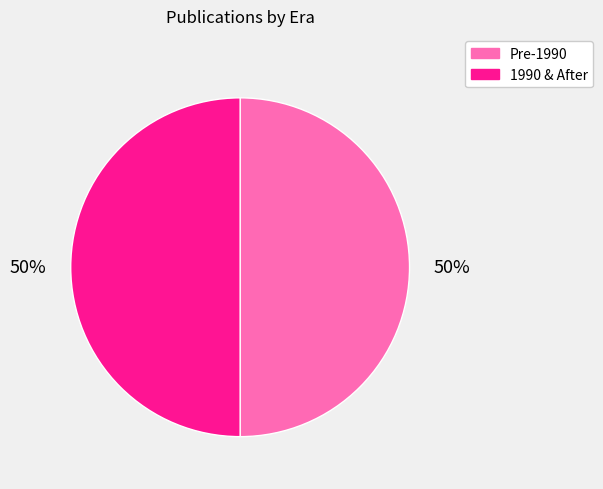

To the nearest percent, what is the average slice percentage?

50%